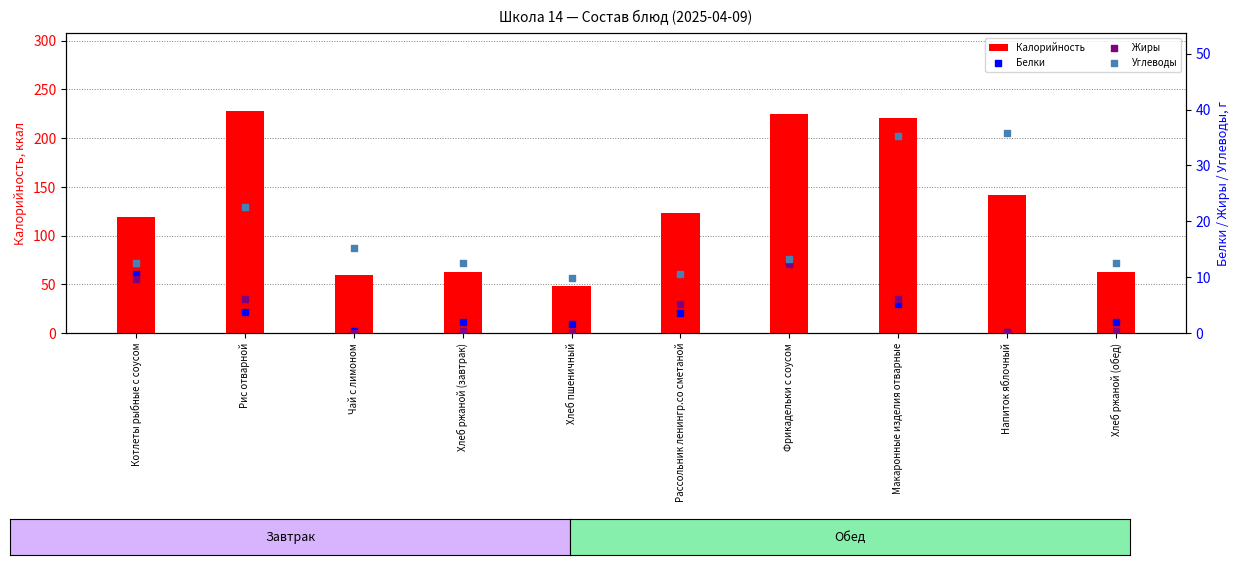

At which category is the sum across all series the highest?

Макаронные изделия отварные